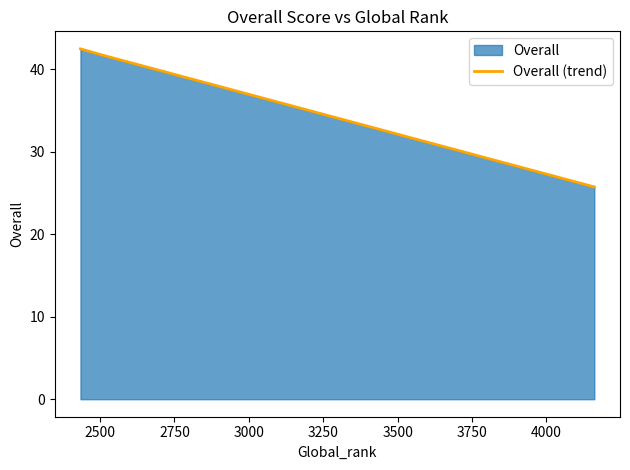

What is the sum of all values?

110.0